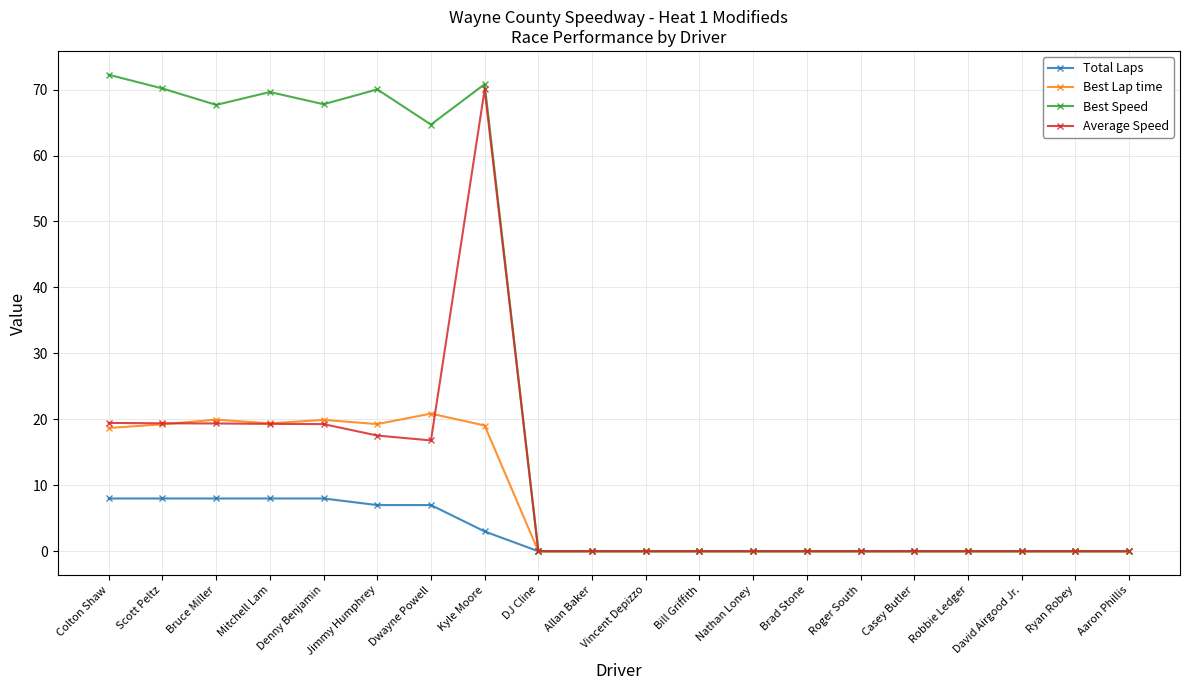

What is the label of the 13th point from the left?

Nathan Loney